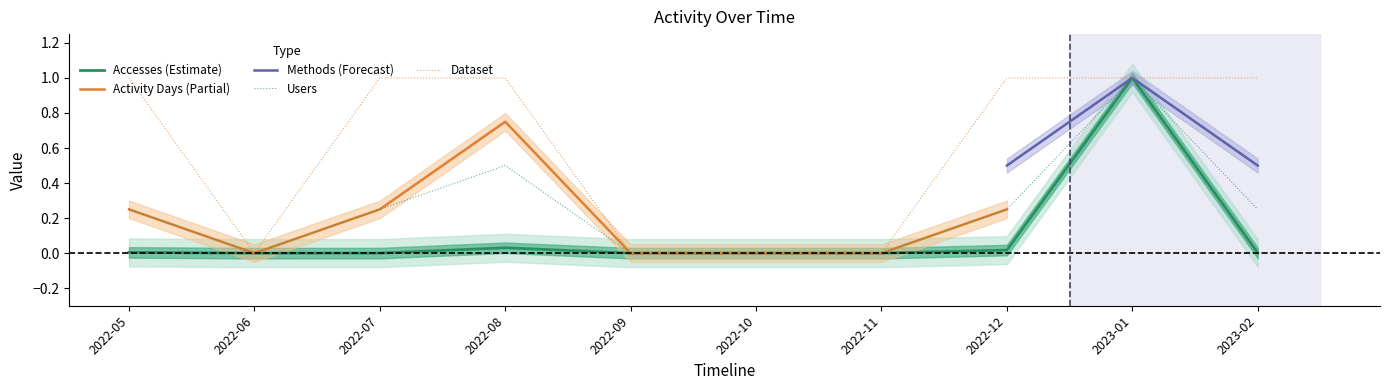

Where is Accesses nearest to the value 0?

2022-06